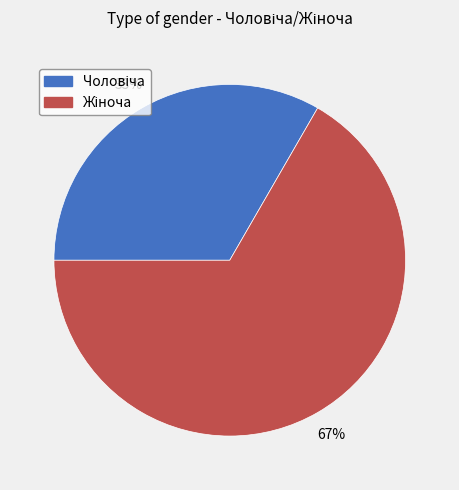

Does any single category account for the majority?

Yes